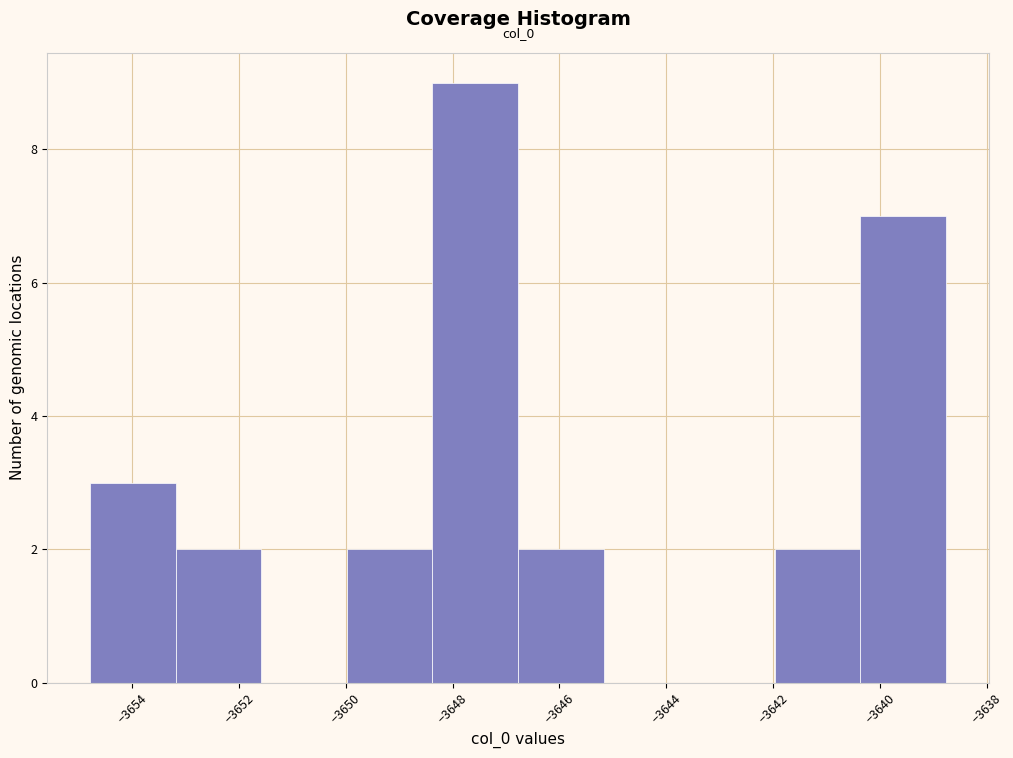

Which range on the x-axis has the tallest bar?

-3648.4 to -3646.8